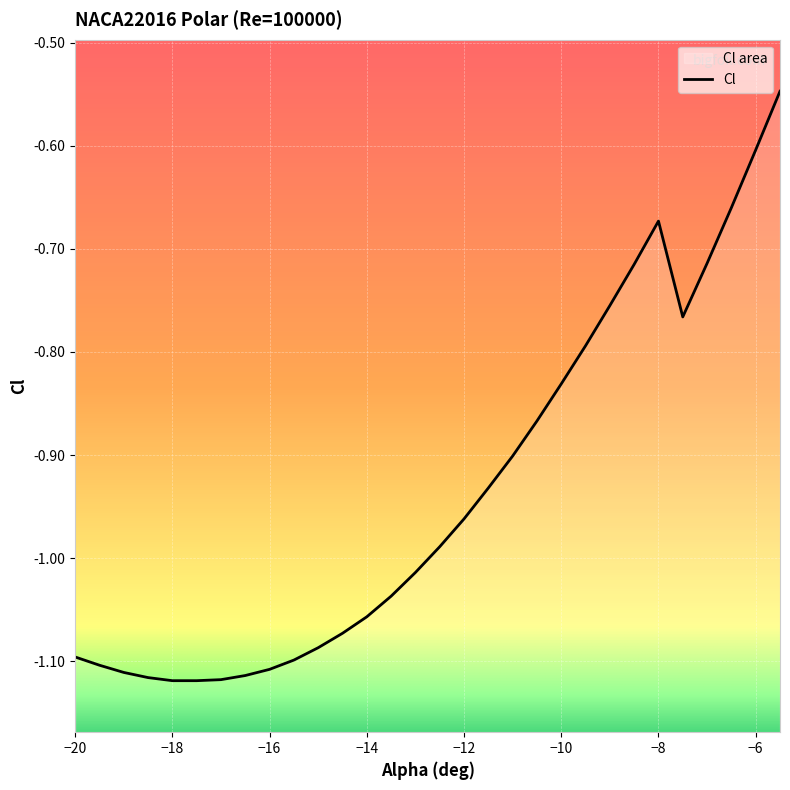

What is the label of the 28th point from the left?

-6.5